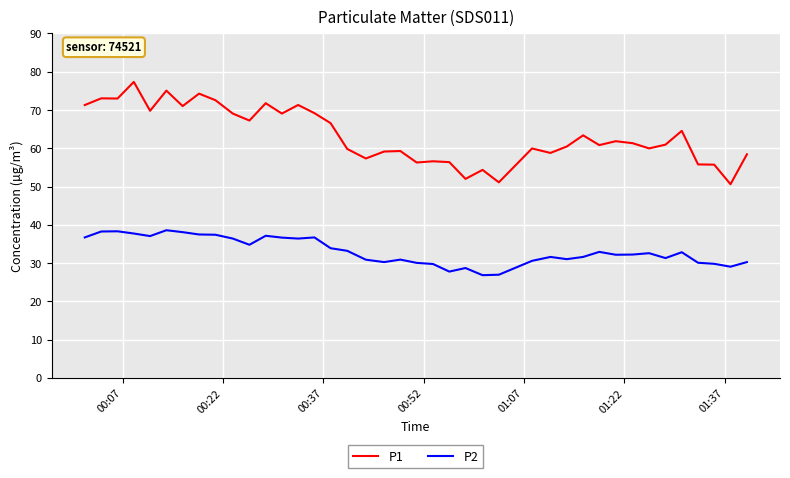

Which series has the largest total across all categories?

P1